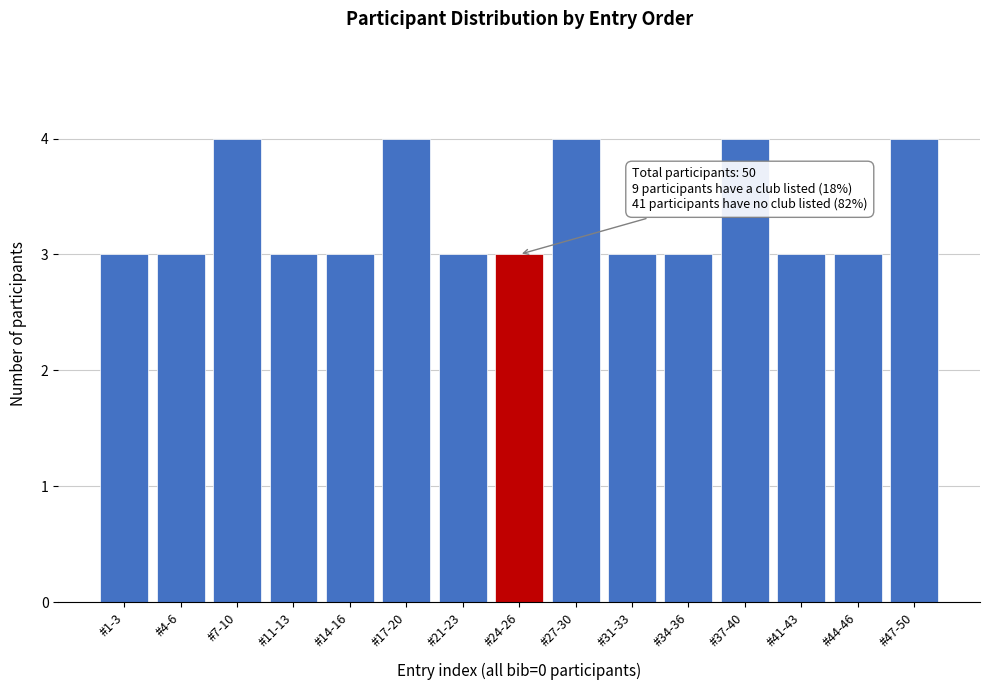

Reading left to right, transcribe all the data shown in this chart.

3	3	4	3	3	4	3	3	4	3	3	4	3	3	4